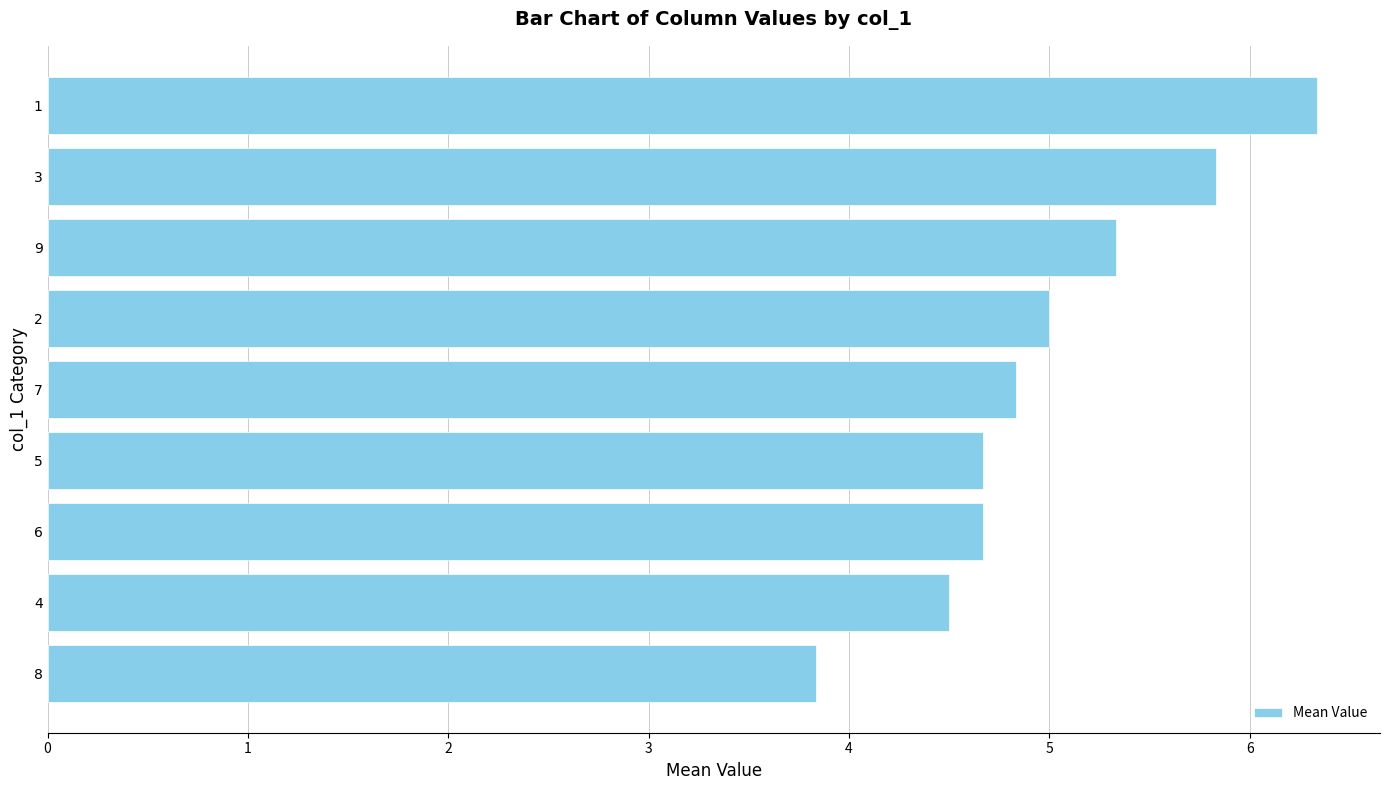

Reading bottom to top, transcribe all the data shown in this chart.

8=3.8	4=4.5	6=4.7	5=4.7	7=4.8	2=5.0	9=5.3	3=5.8	1=6.3